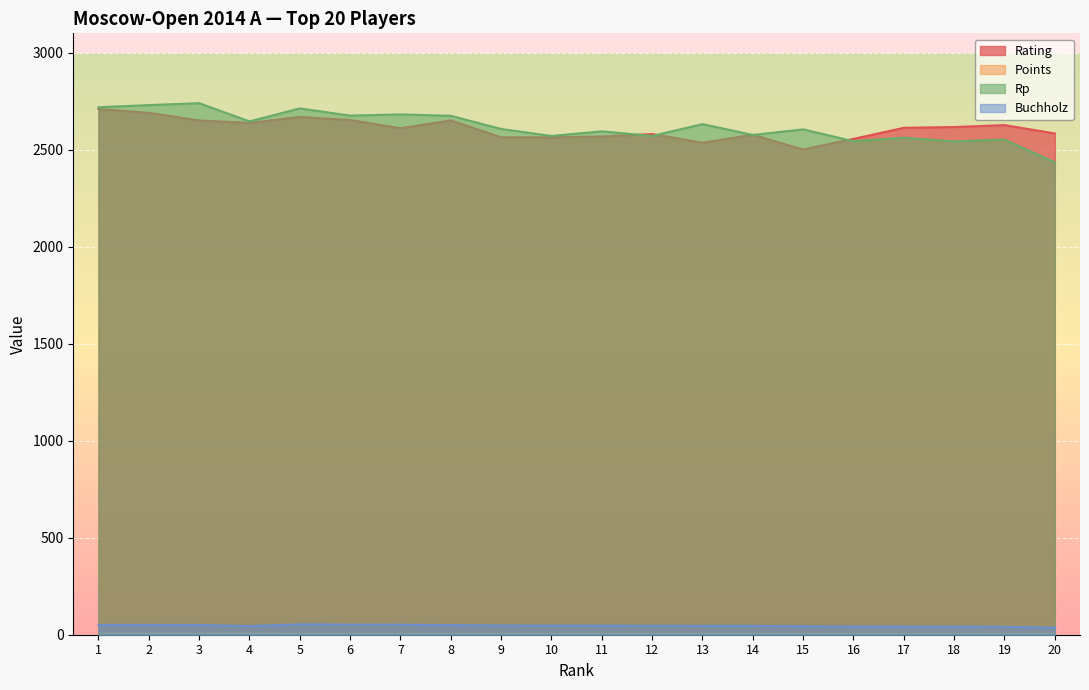

Does the chart display data point markers on the line(s)?

No